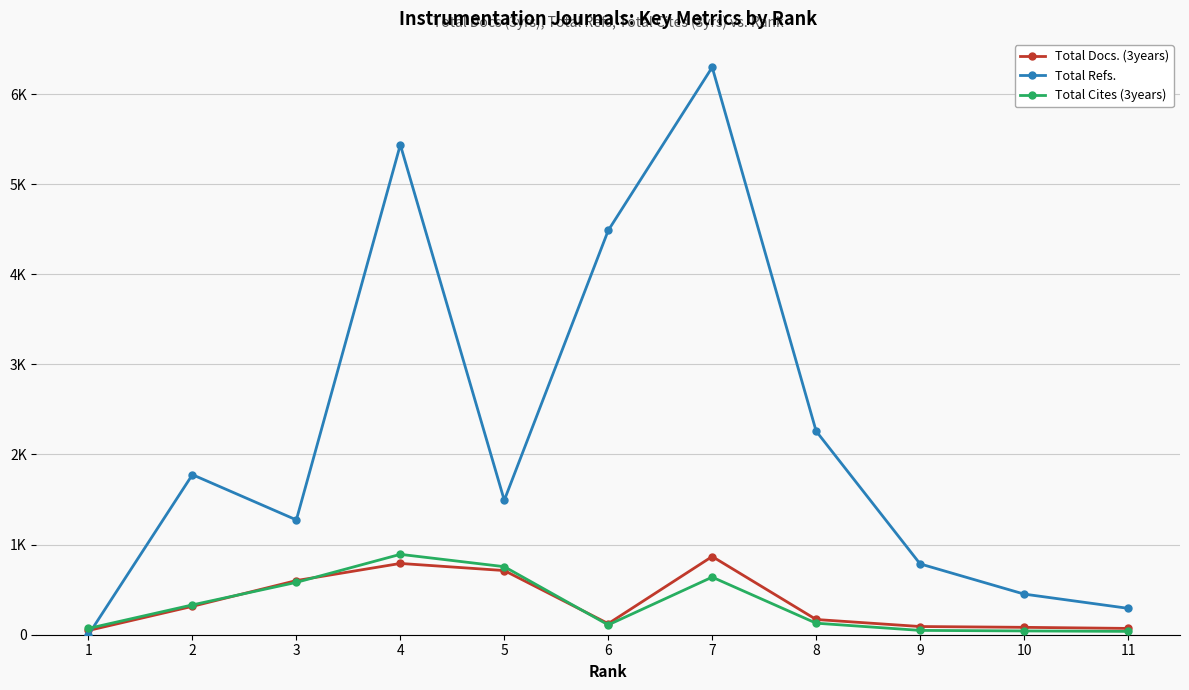

Does the chart have visible grid lines?

Yes